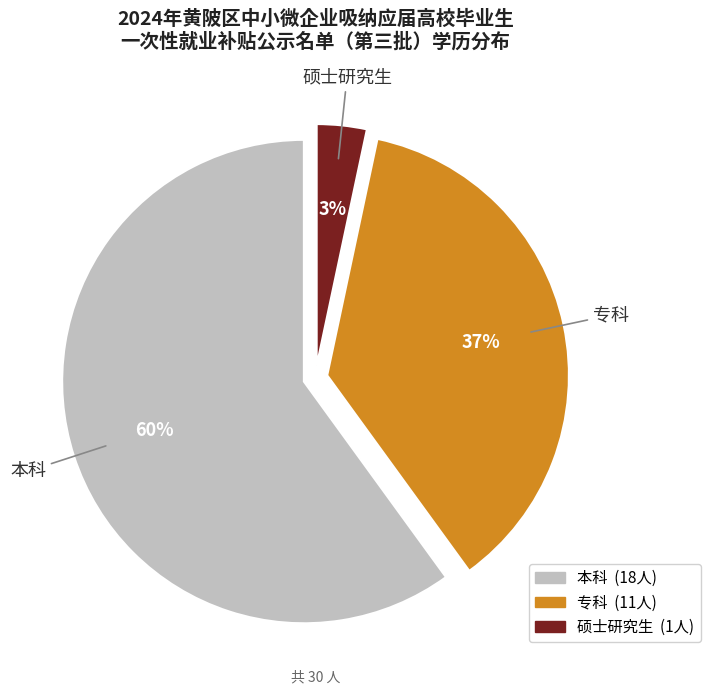

Which has a higher value, 硕士研究生 or 本科?

本科